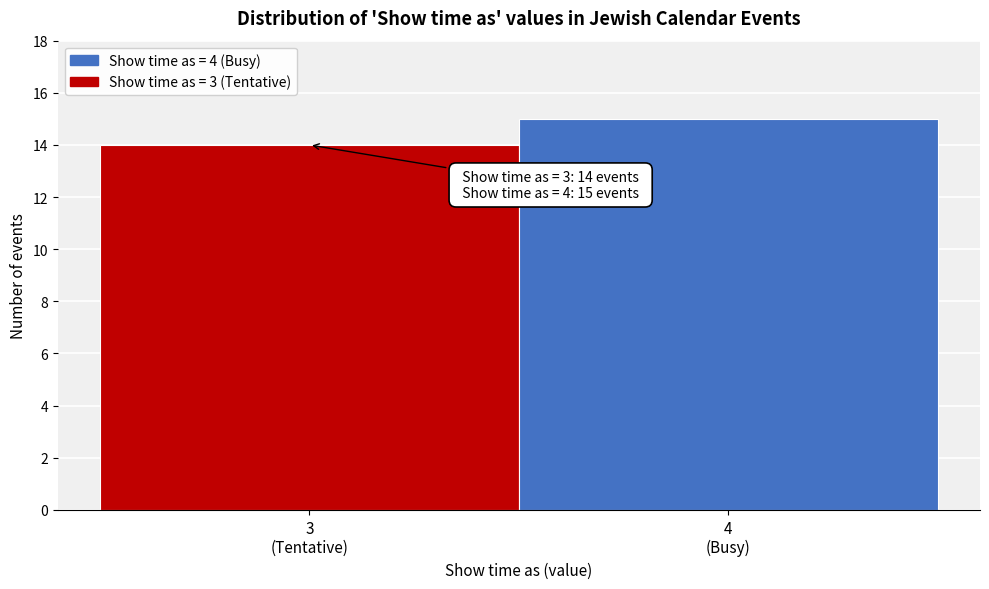

Reading left to right, list all the values displayed in this chart.

14	15